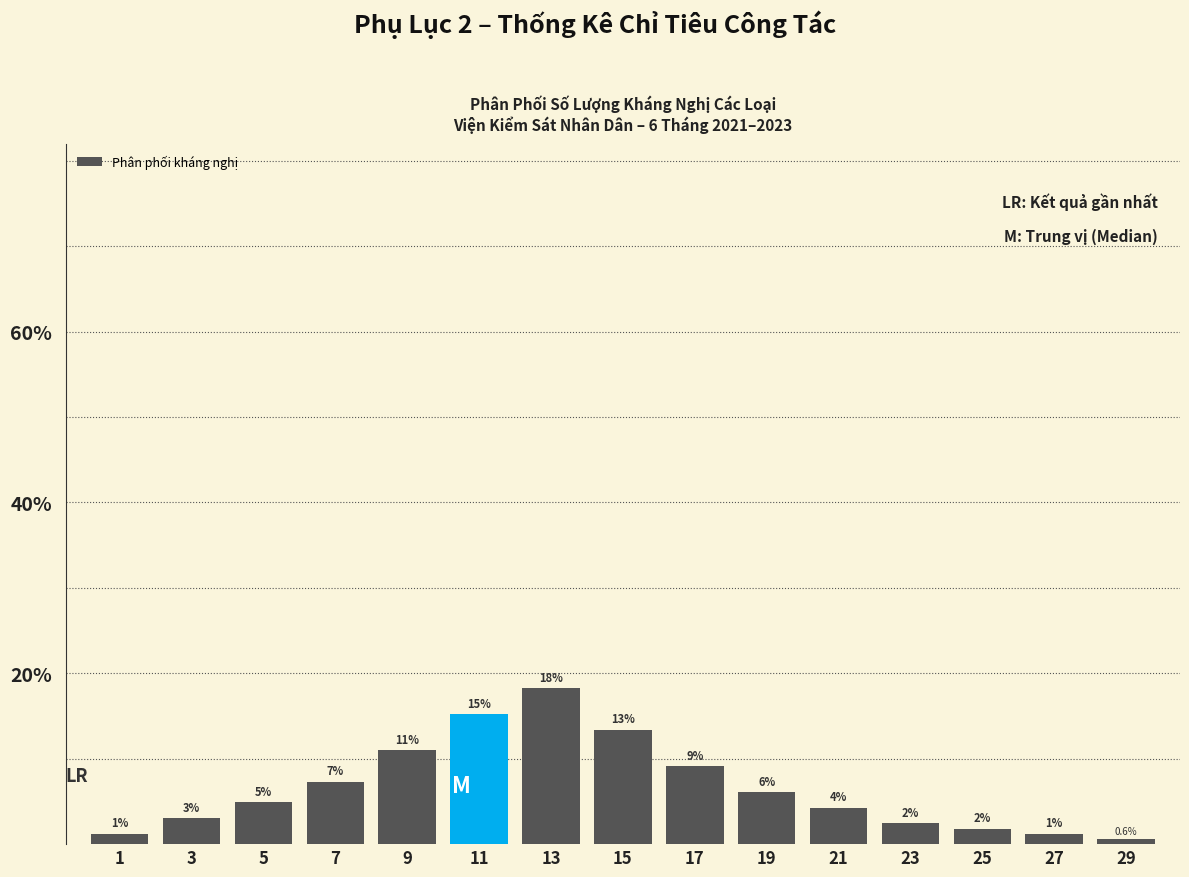

Are the bars horizontal?

No